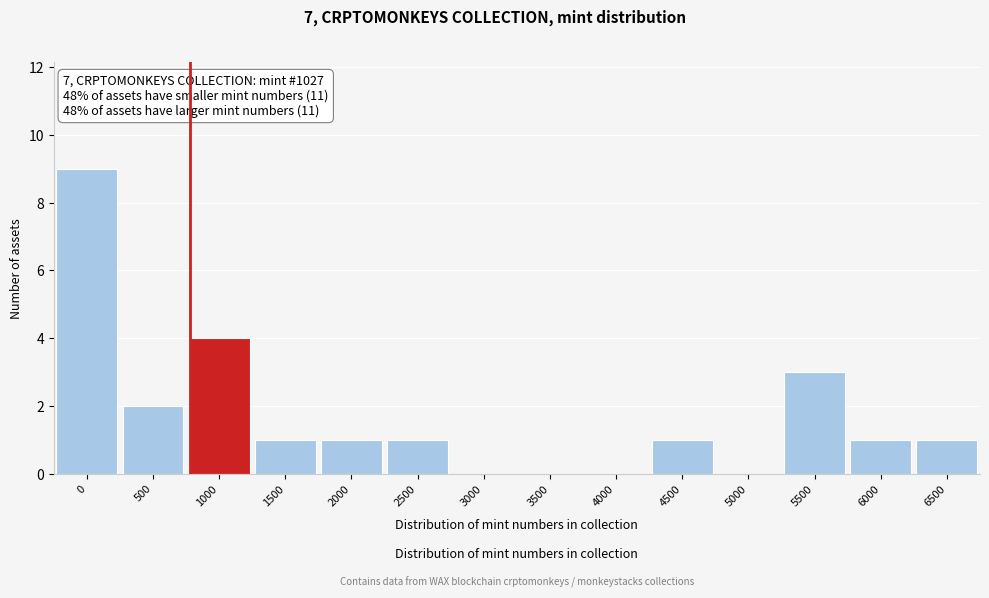

Reading left to right, list all the values displayed in this chart.

0=9	500=2	1000=4	1500=1	2000=1	2500=1	3000=0	3500=0	4000=0	4500=1	5000=0	5500=3	6000=1	6500=1